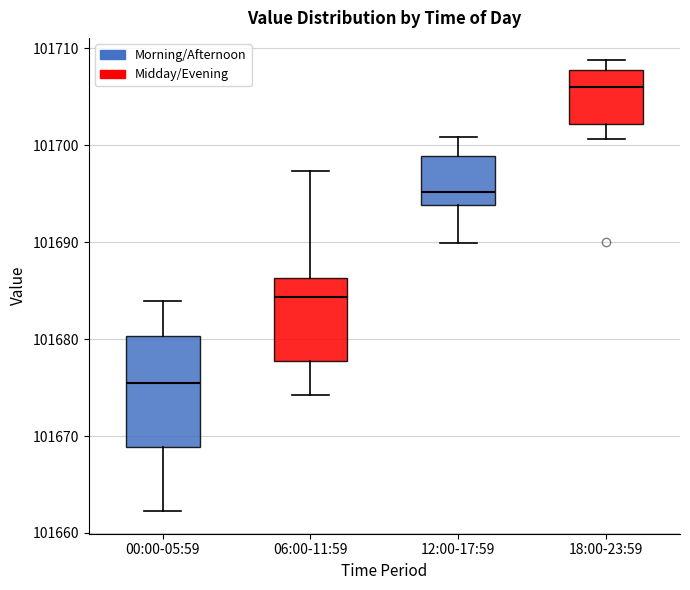

Which box's median line is the lowest?

00:00-05:59